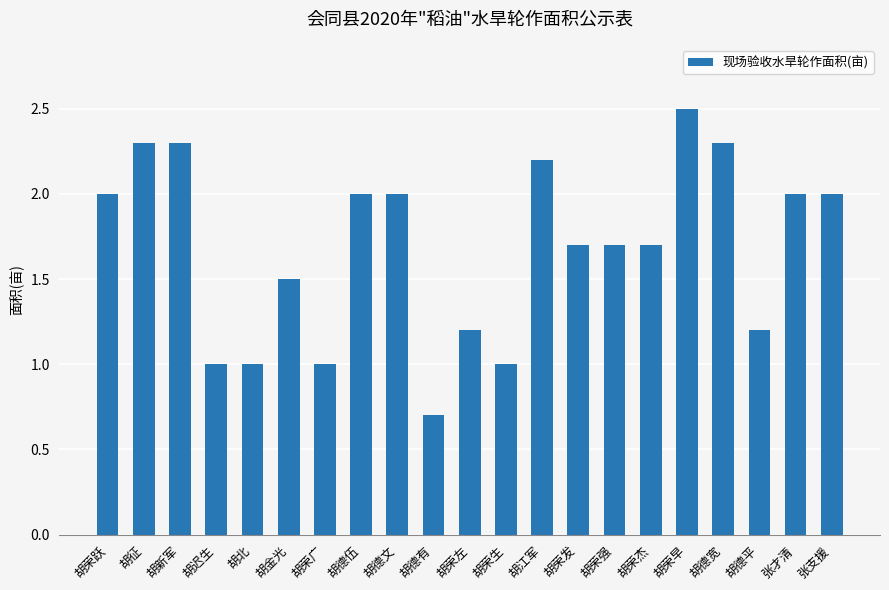

Reading left to right, what are all the values shown in this chart?

2.0	2.3	2.3	1.0	1.0	1.5	1.0	2.0	2.0	0.7	1.2	1.0	2.2	1.7	1.7	1.7	2.5	2.3	1.2	2.0	2.0